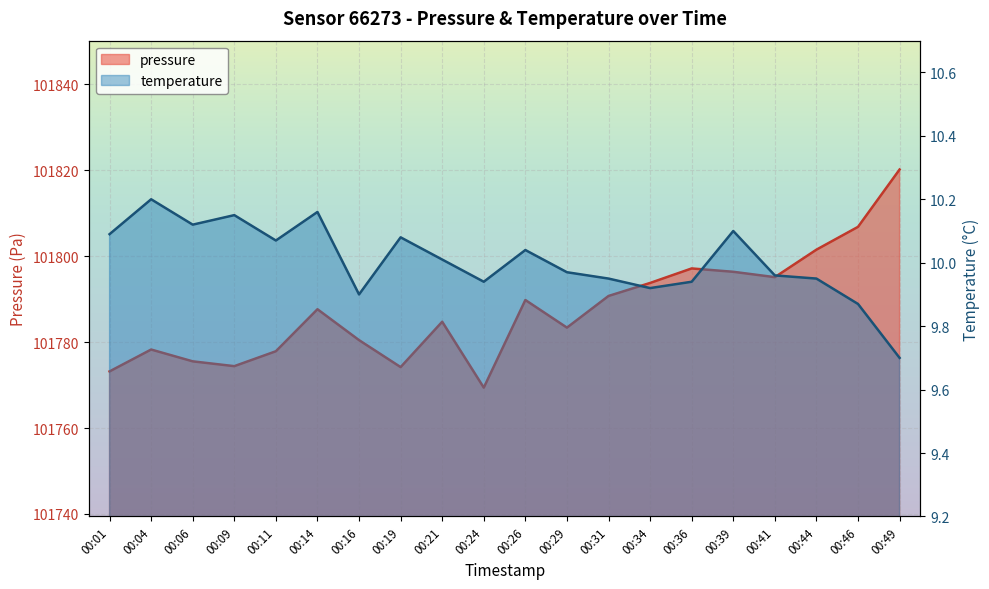

What is the spread (max minus min) of values at 00:04?

101768.1